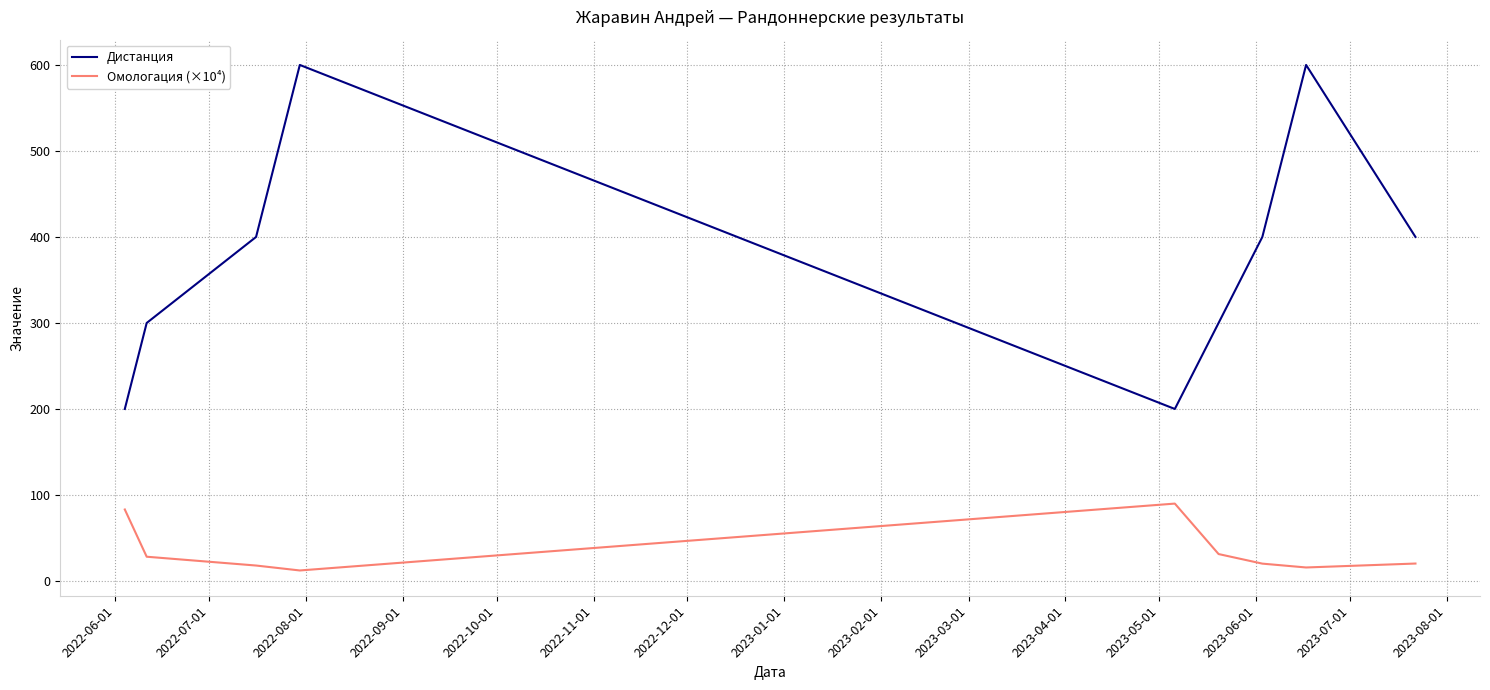

What is the greatest value displayed?

600.0